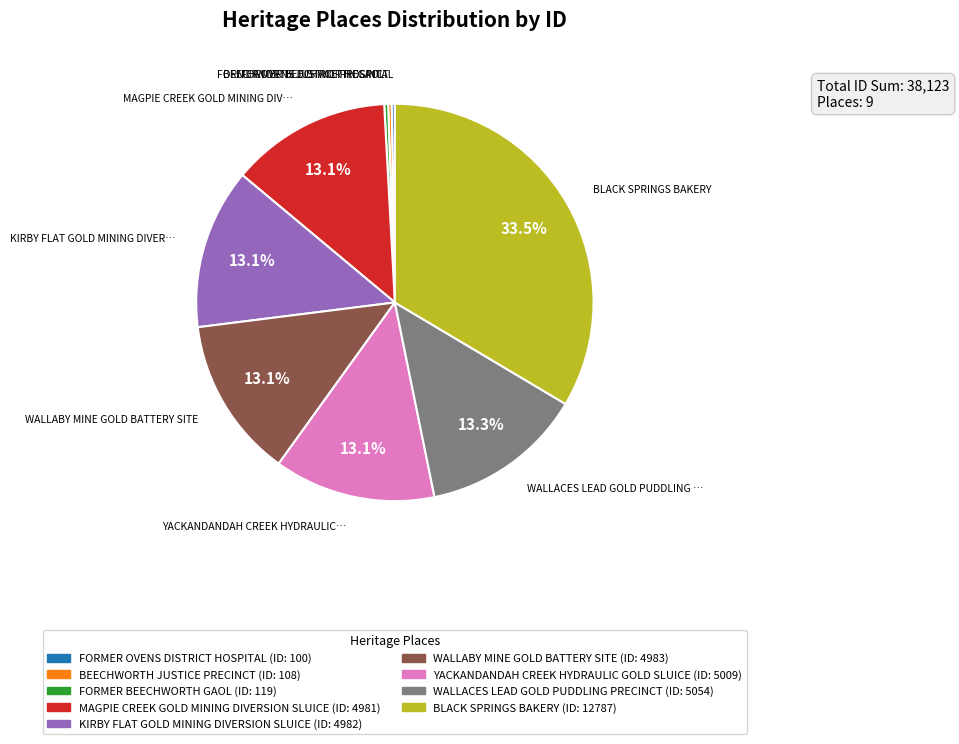

Does WALLABY MINE GOLD BATTERY SITE represent more than half of the total?

No